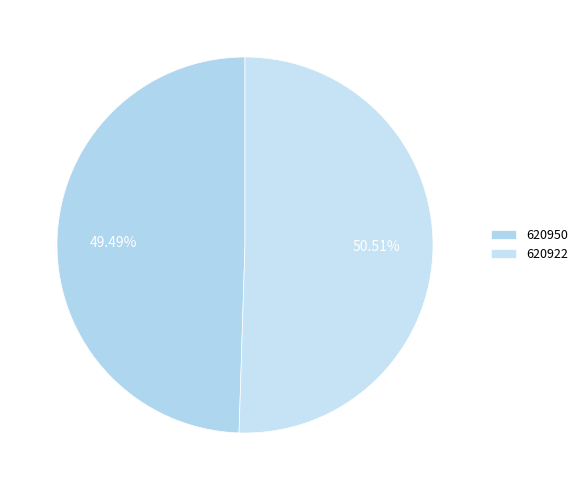

Which has a higher value, 620922 or 620950?

620922